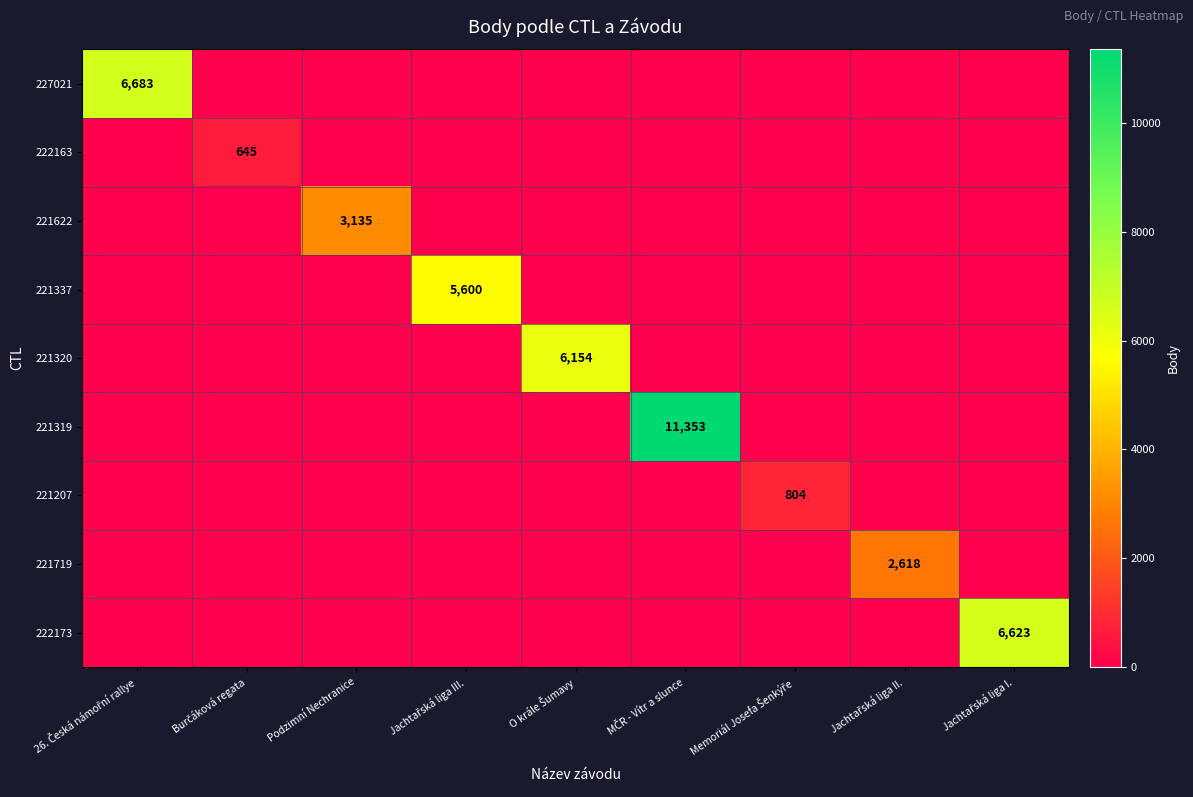

Which series changed the most between Podzimní Nechranice and Jachtařská liga II.?

221622